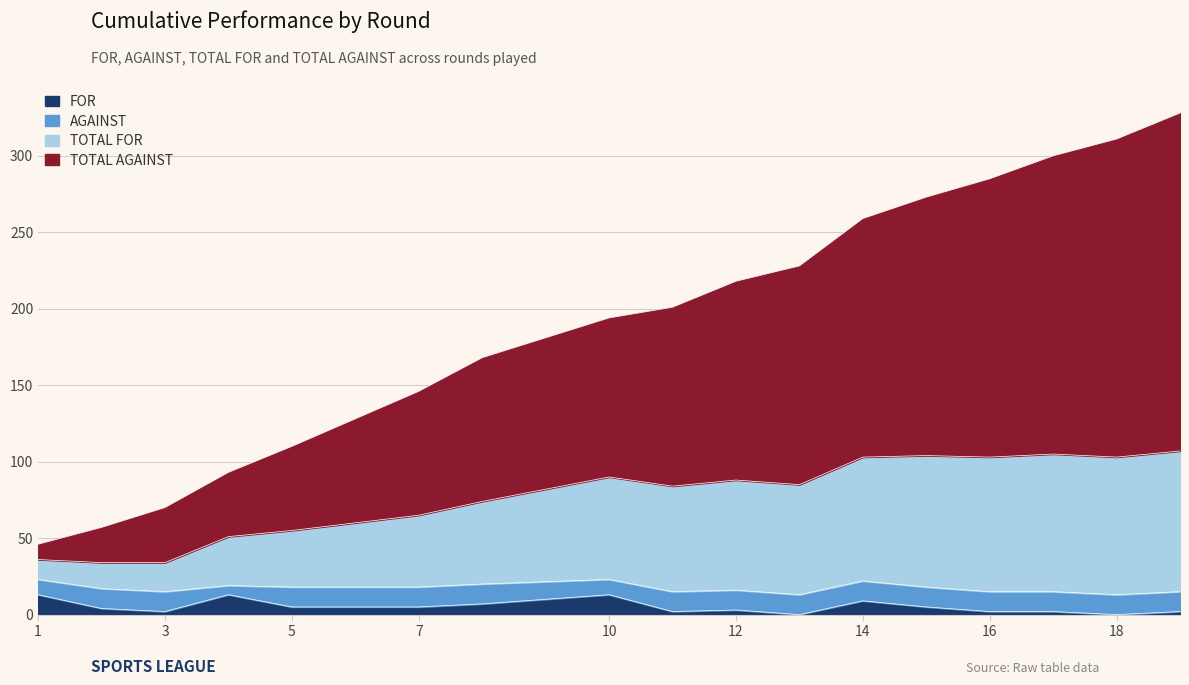

At which category does FOR reach its first local peak?

4